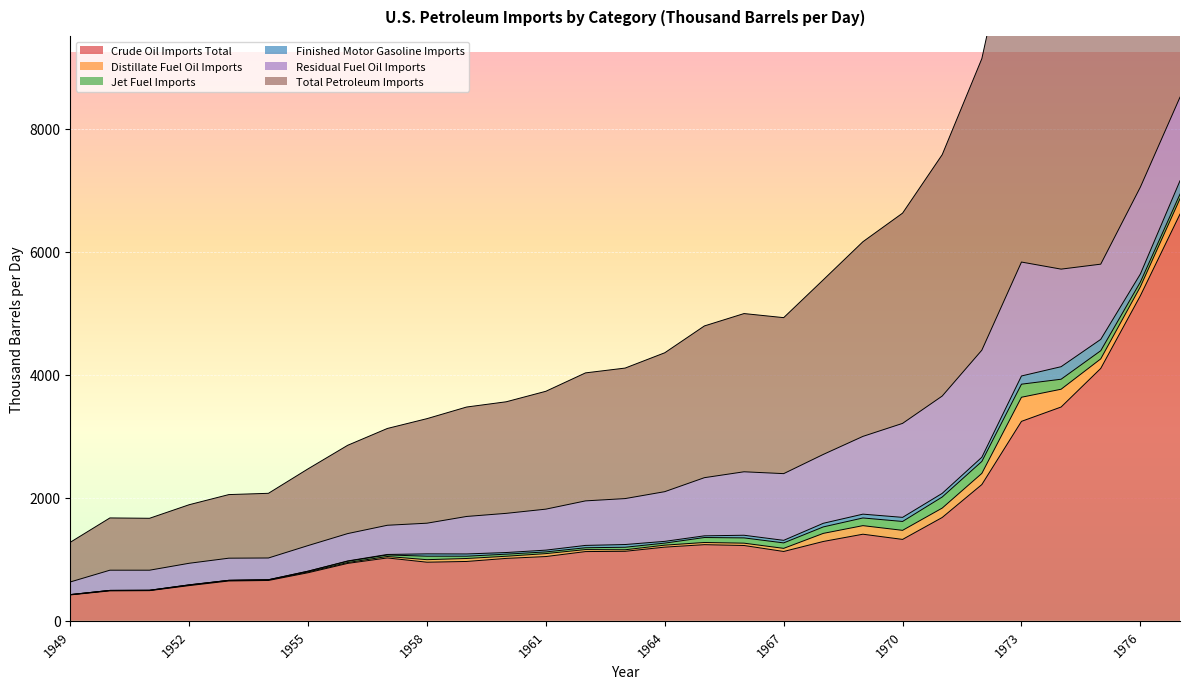

What is the difference between the highest and lowest values at 1969?

3103.7